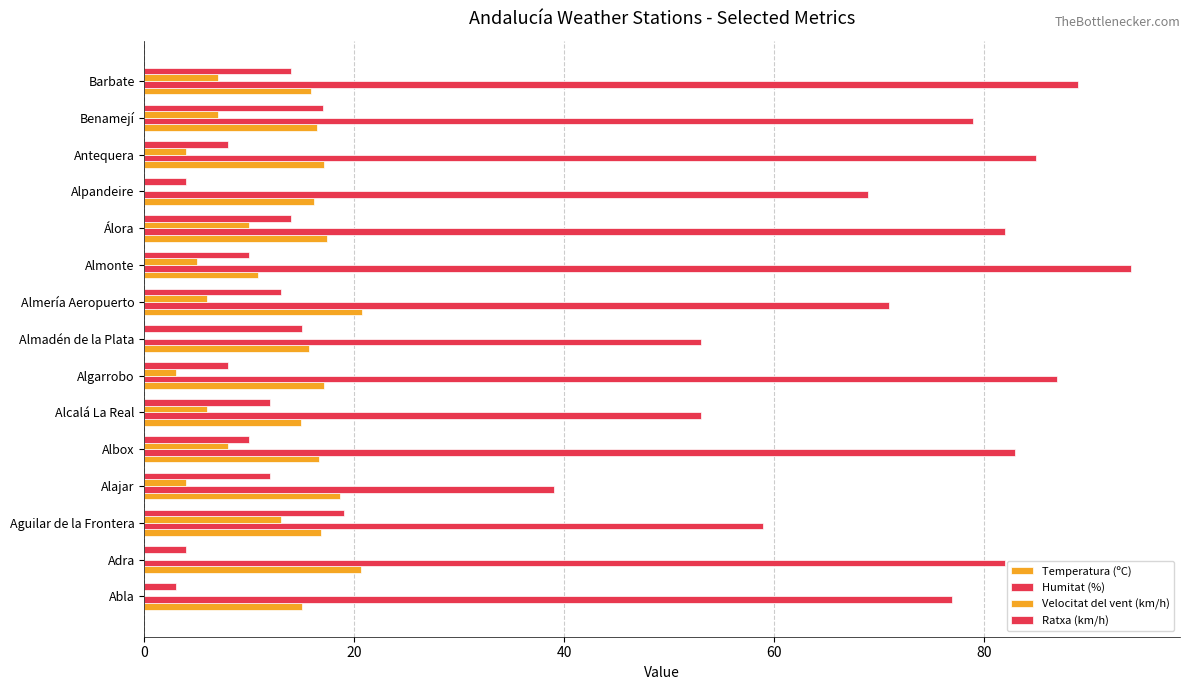

How many categories are shown in the chart?

15